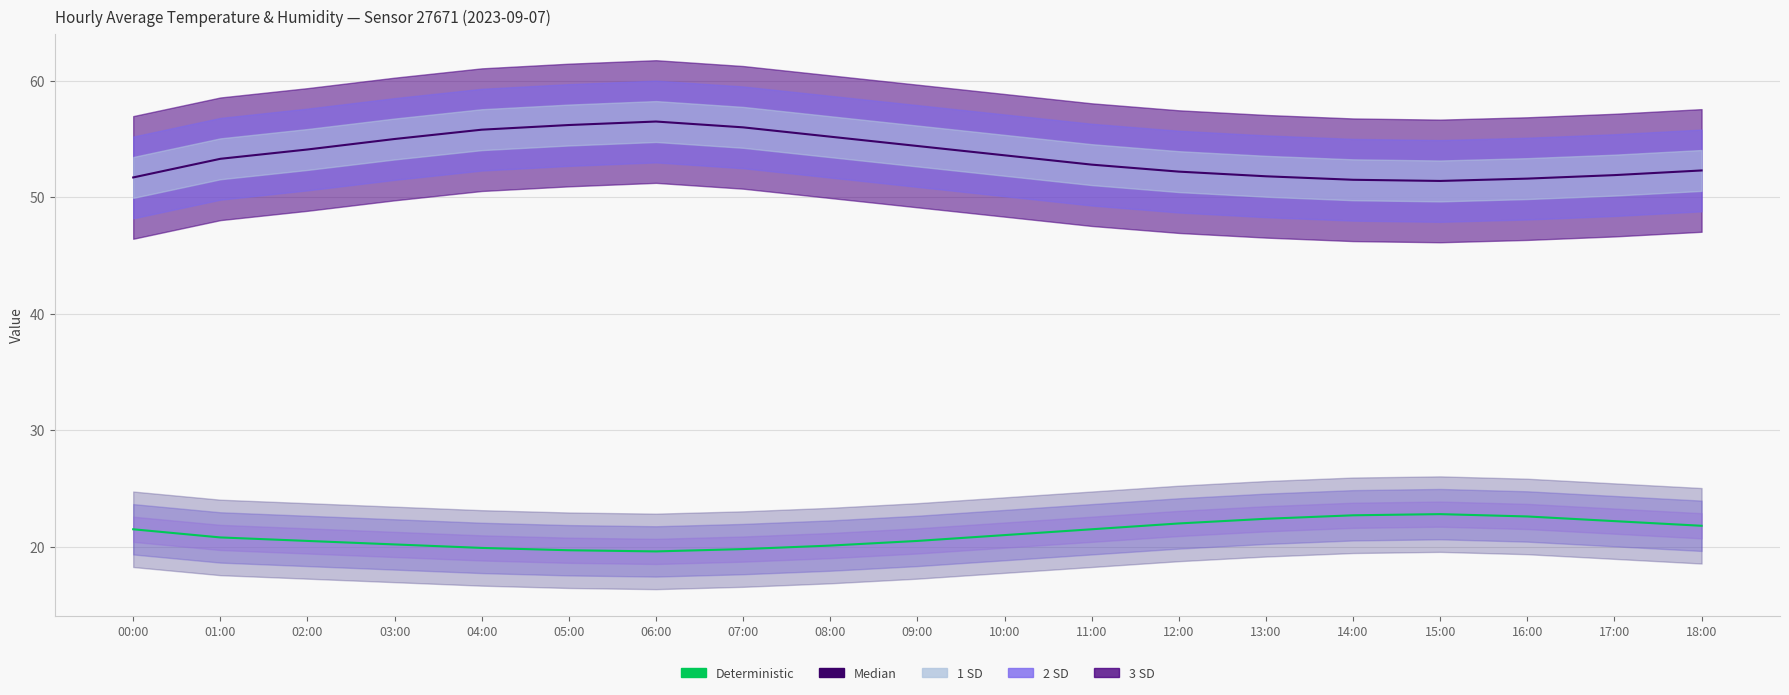

Is this an area chart (filled region under the line)?

No